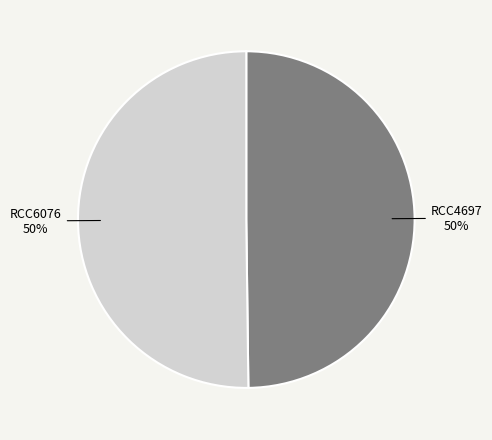

To the nearest percent, what is the average slice percentage?

50%